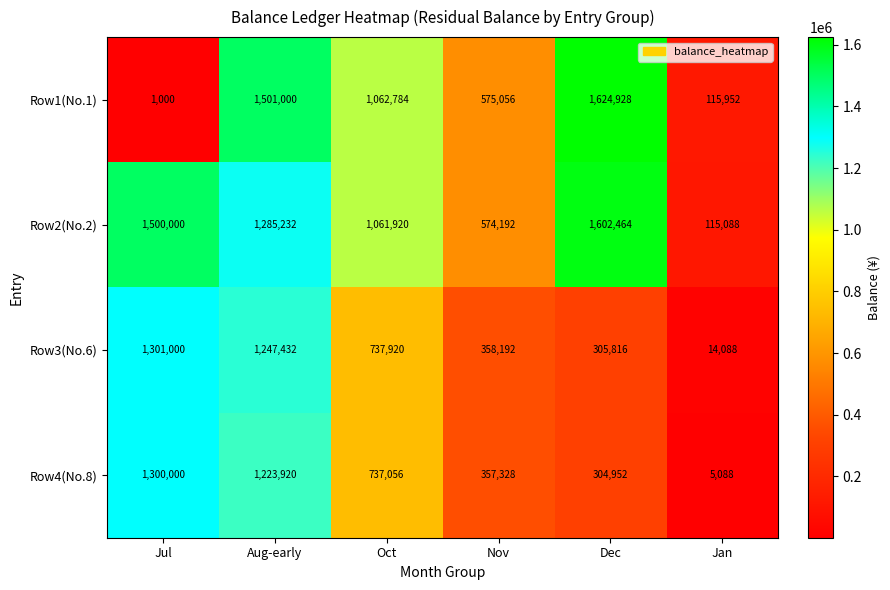

What is the average value of the Row3(No.6) series?

660741